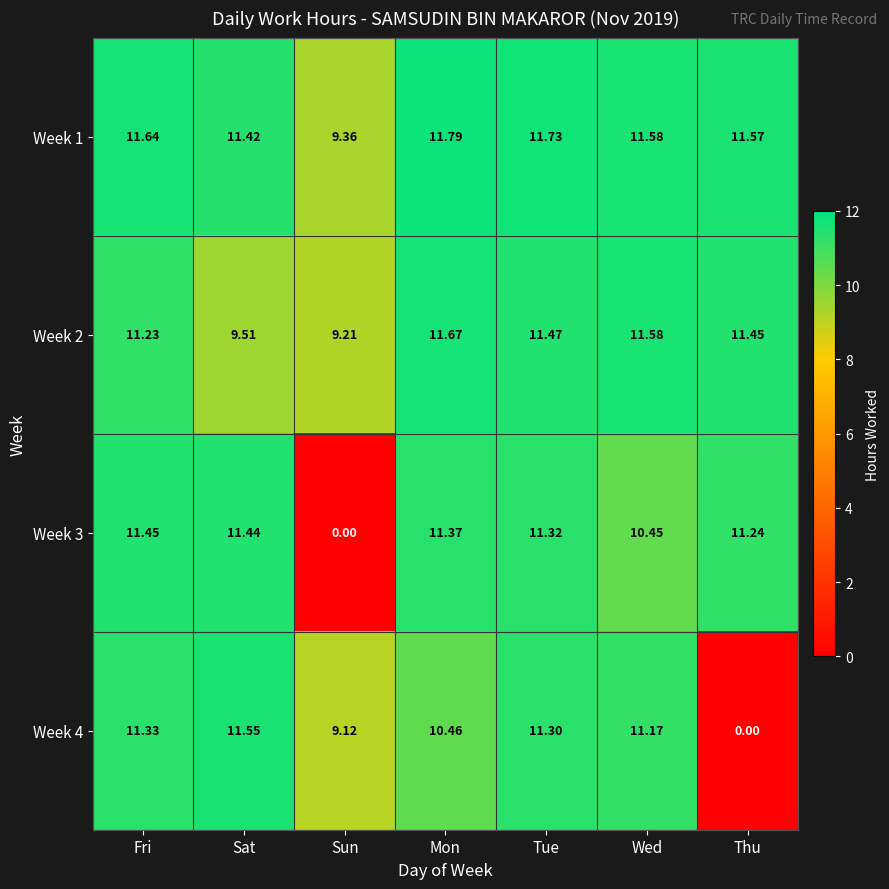

Which series changed the most between Fri and Mon?

Week 4